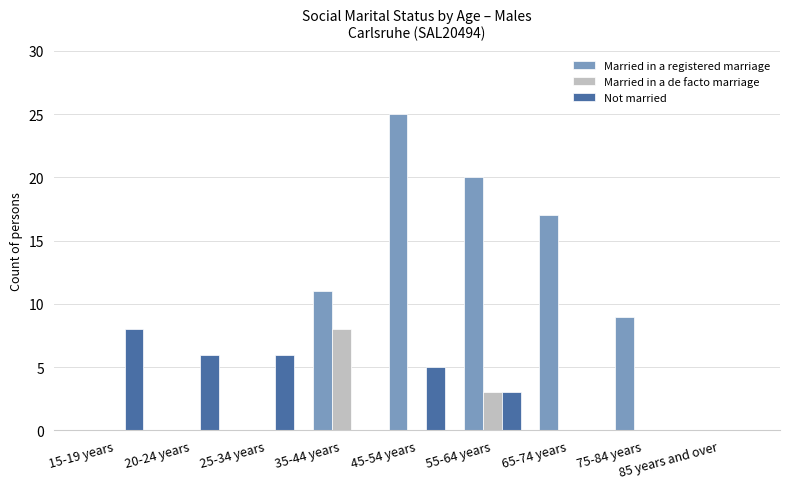

What is the maximum value shown in the chart?

25